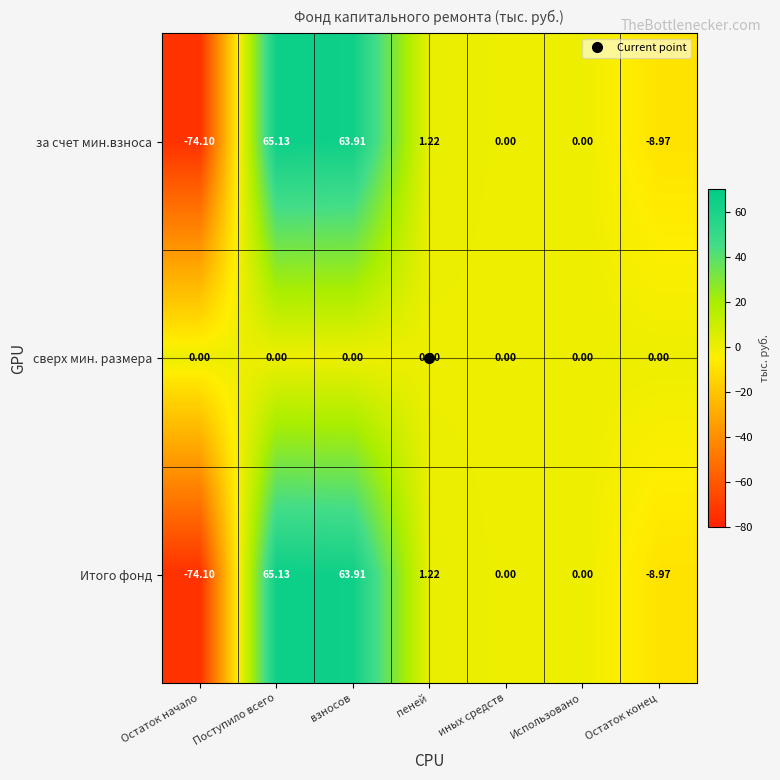

Which category has the lowest value in the за счет мин.взноса series?

Остаток начало